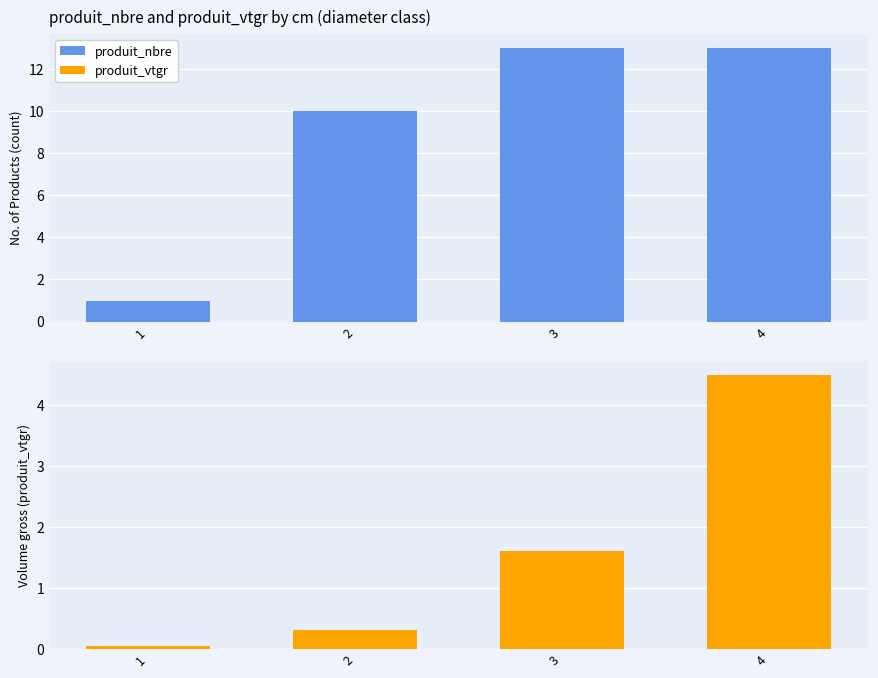

List the series in order of their overall mean, highest first.

produit_nbre, produit_vtgr